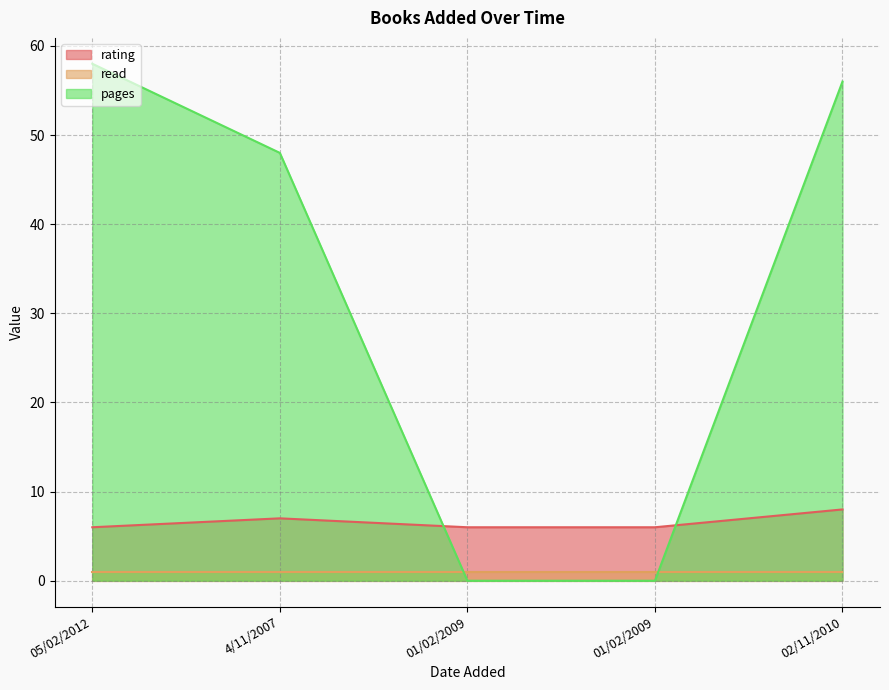

True or false: rating has more than 0 interior local peaks.

True